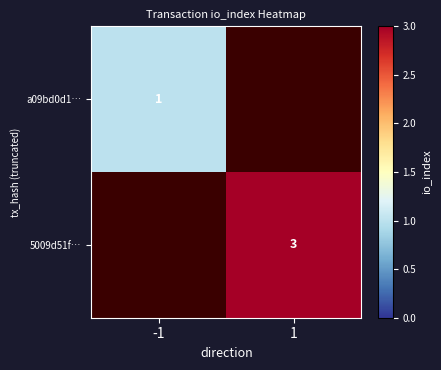

The value of 5009d51f… at 1 is 0.8. True or false?

False